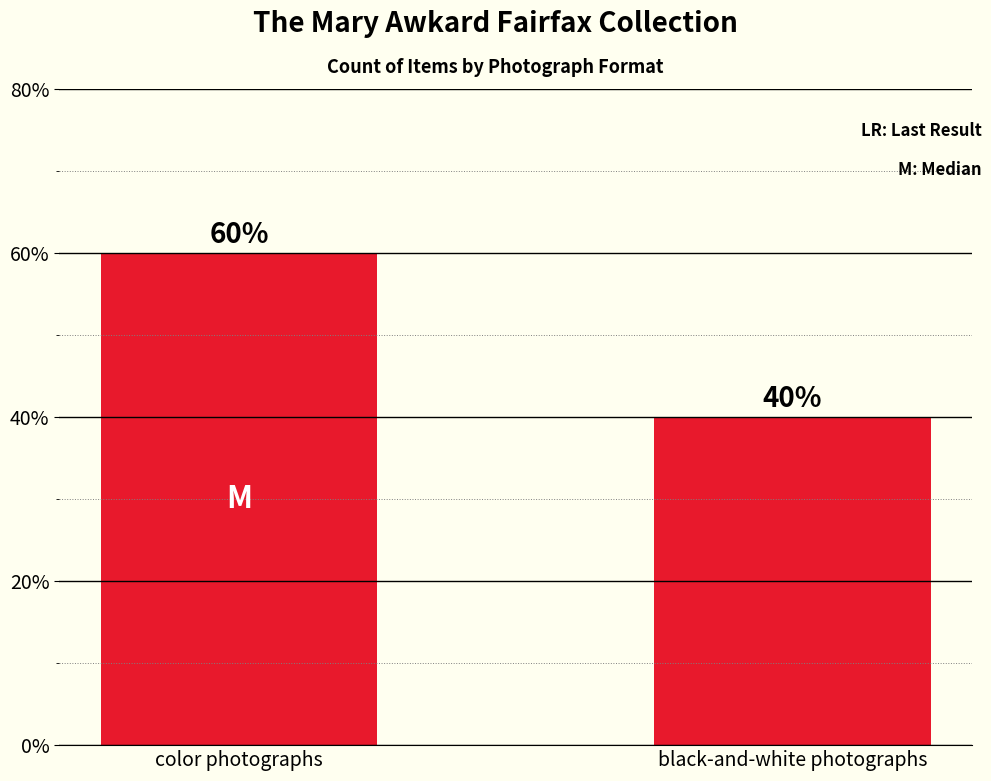

Which has a higher value, color photographs or black-and-white photographs?

color photographs